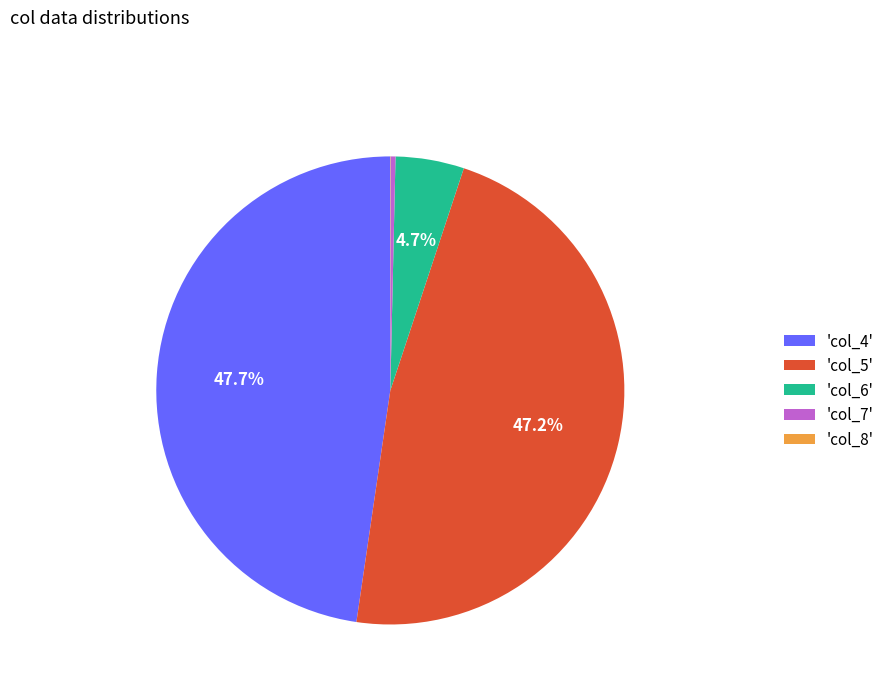

Is 'col_6' the majority of the pie?

No